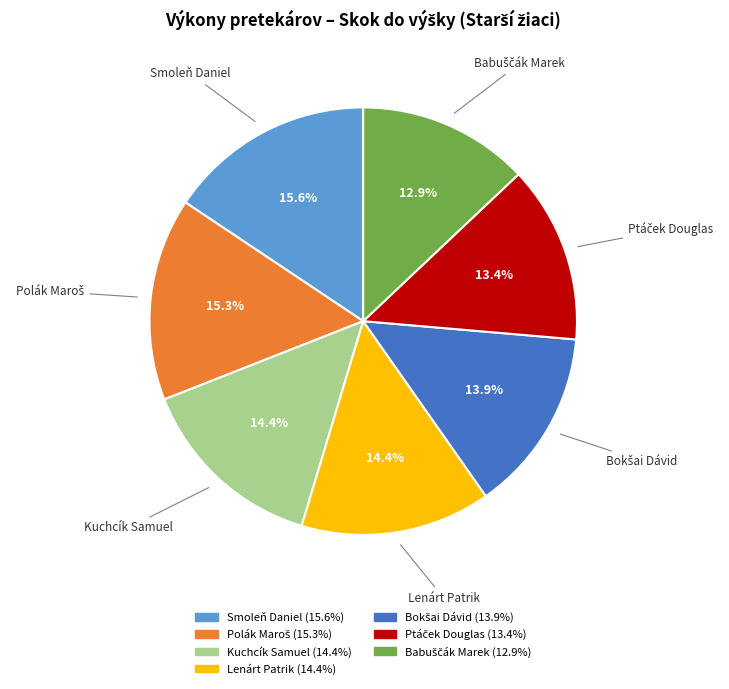

What percentage is the Lenárt Patrik slice, to the nearest percent?

14%